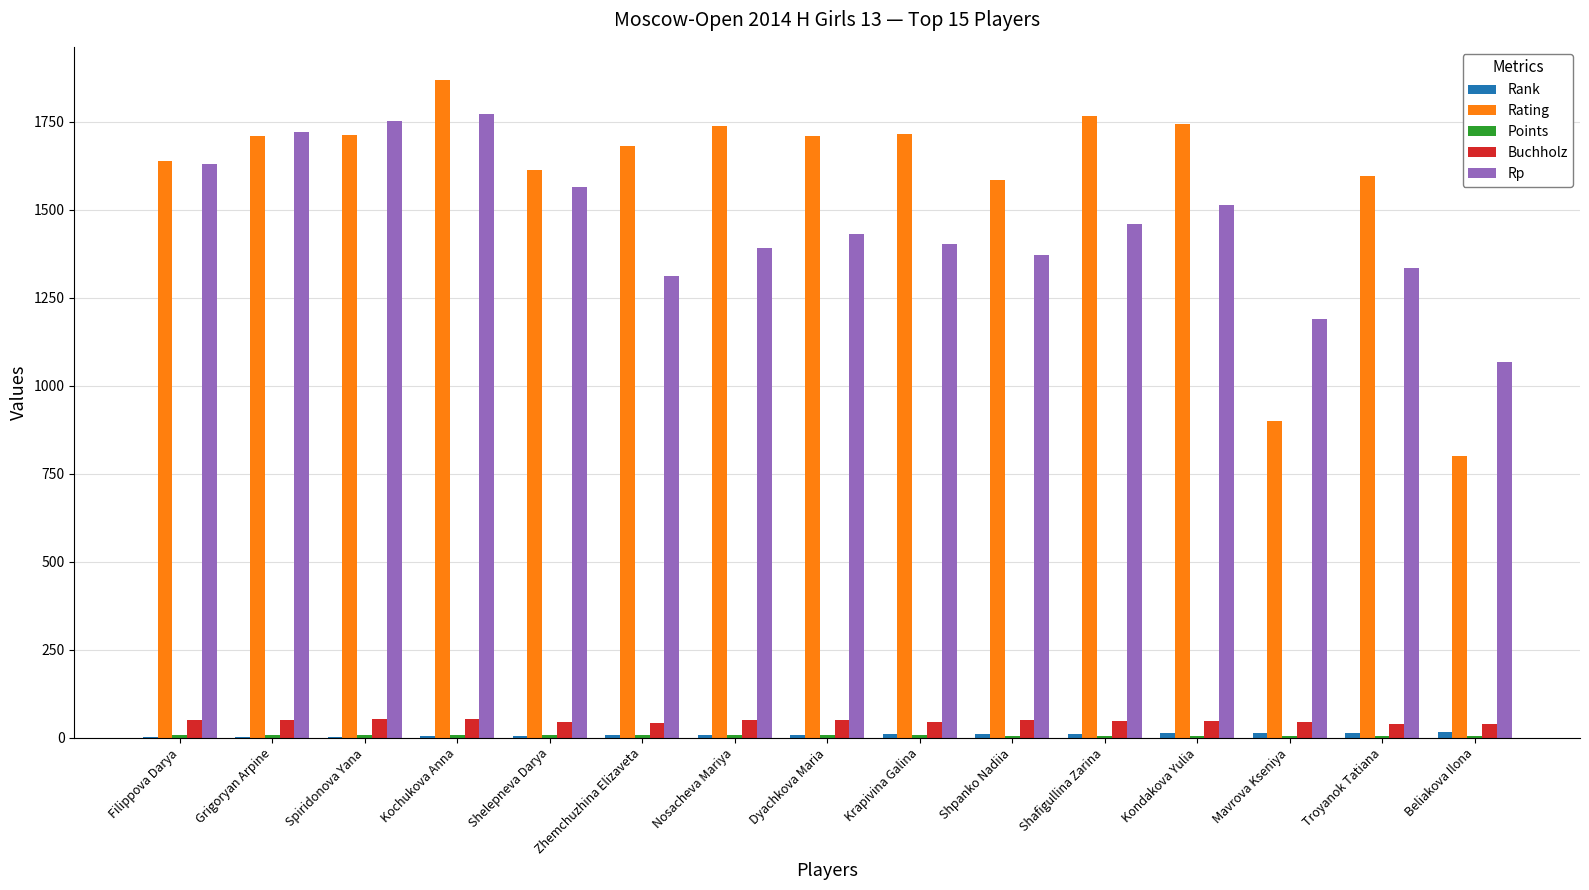

The Rp series shows 675.2 at Shafigullina Zarina. True or false?

False